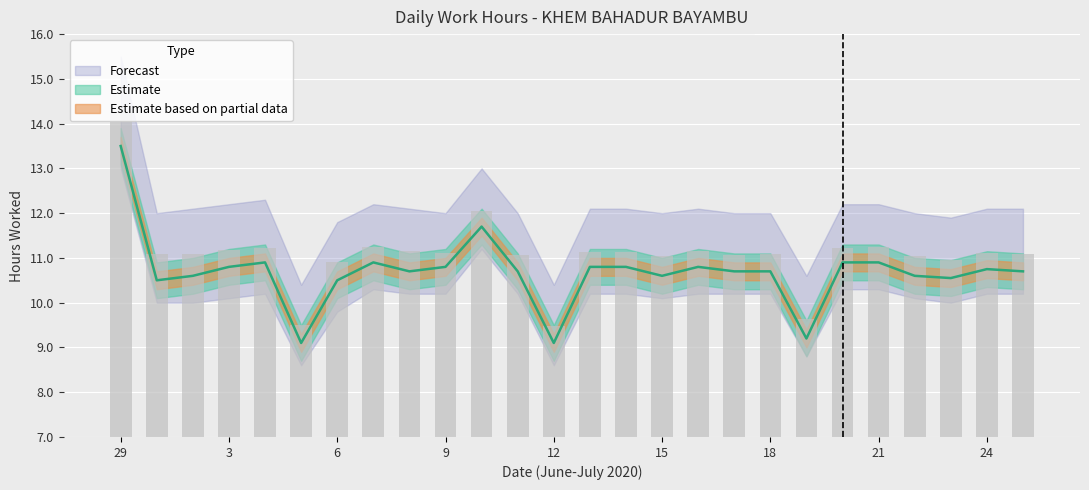

What is the greatest value displayed?

14.3